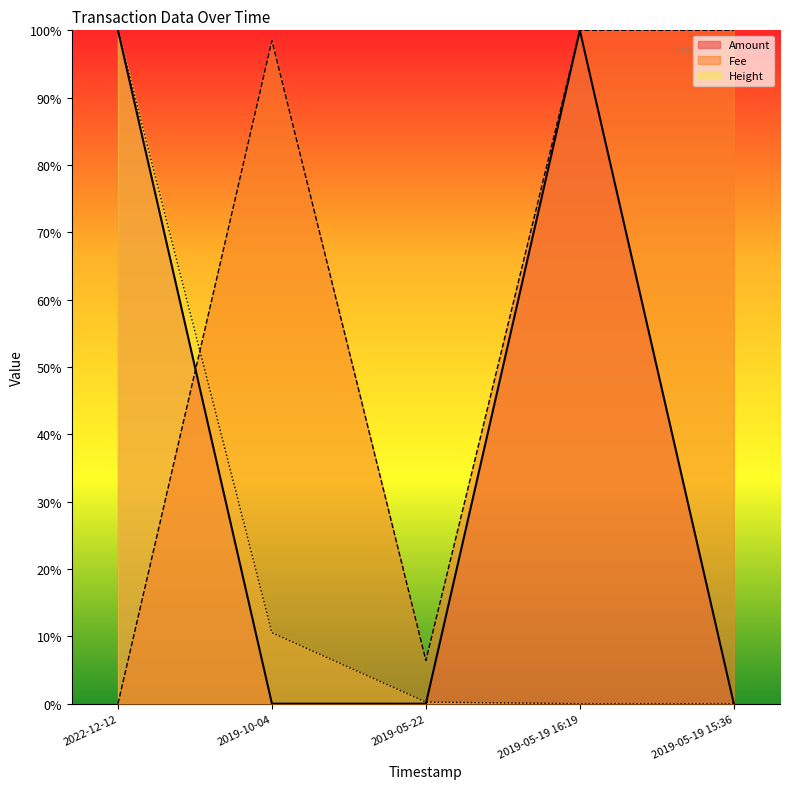

What is the difference between the highest and lowest values at 2019-05-19 15:36?

1.0